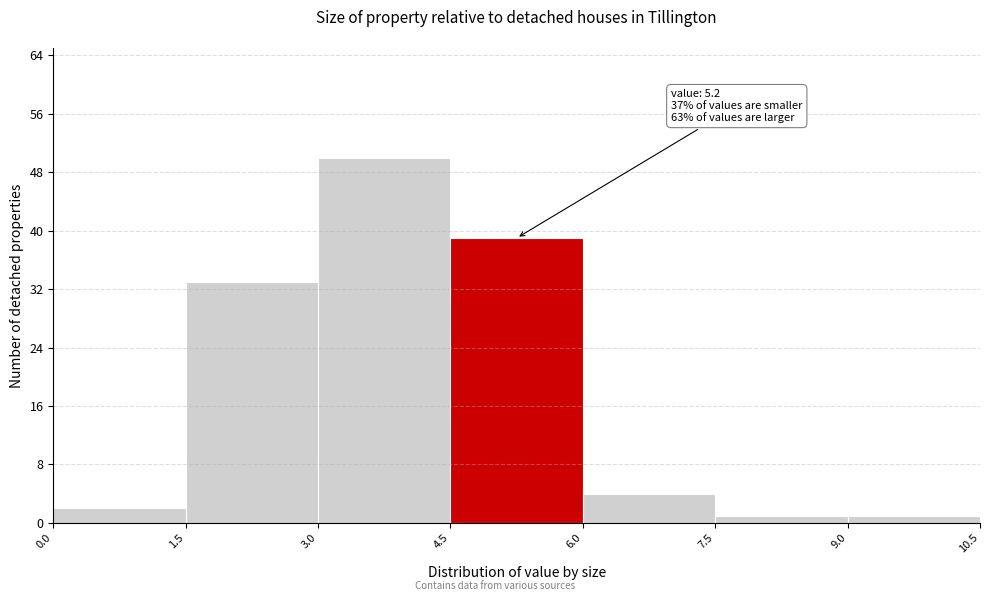

Over which range of the x-axis is the bar tallest?

3.0 to 4.5